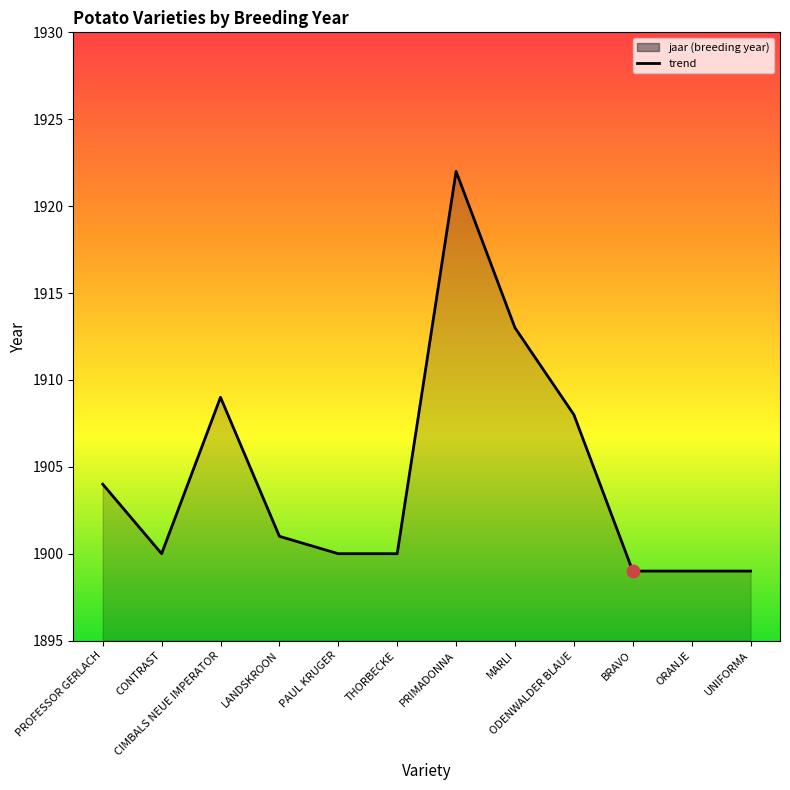

Which has a higher value, PRIMADONNA or PROFESSOR GERLACH?

PRIMADONNA